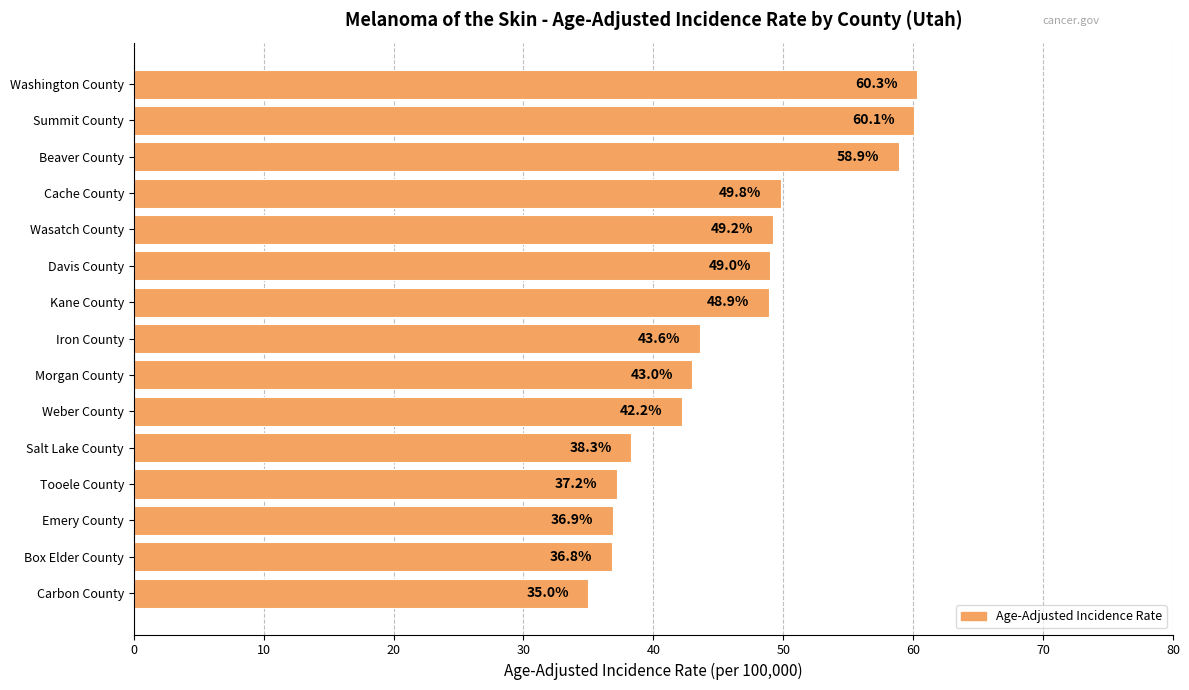

Reading bottom to top, transcribe all the data shown in this chart.

35.0	36.8	36.9	37.2	38.3	42.2	43.0	43.6	48.9	49.0	49.2	49.8	58.9	60.1	60.3